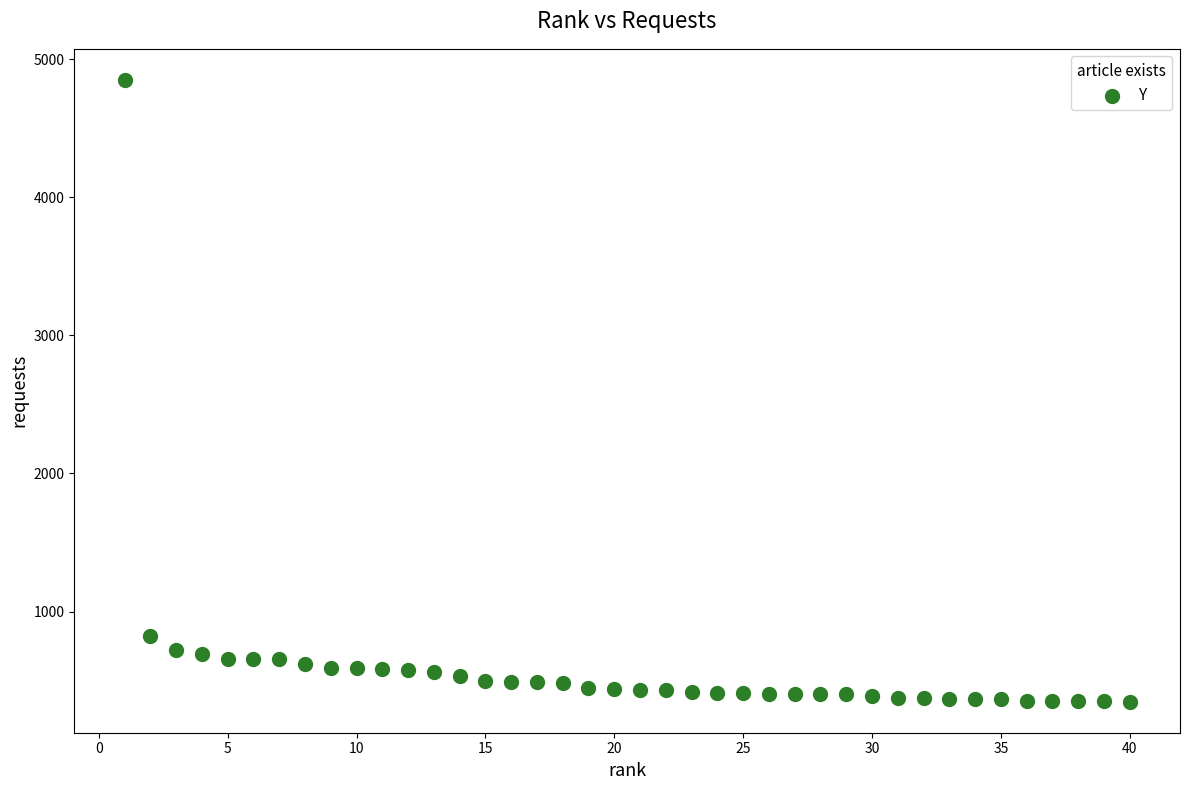

What Y value in the scatter plot is closest to 2599?

822